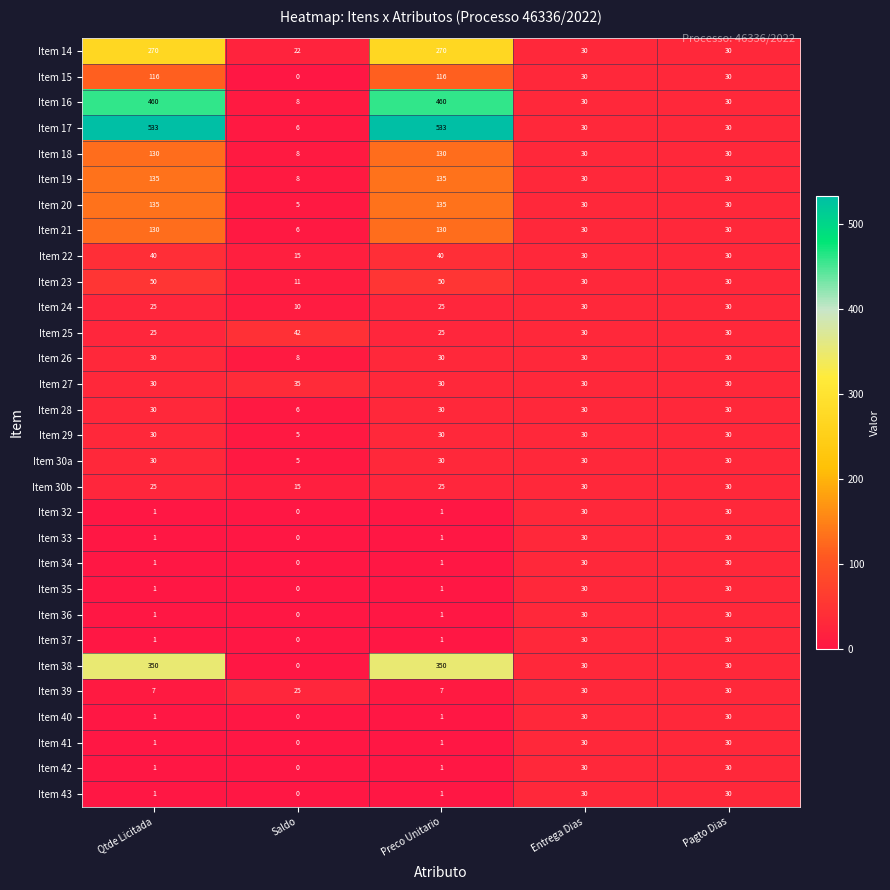

Count the Item 24 values in the range 25 to 30.

4